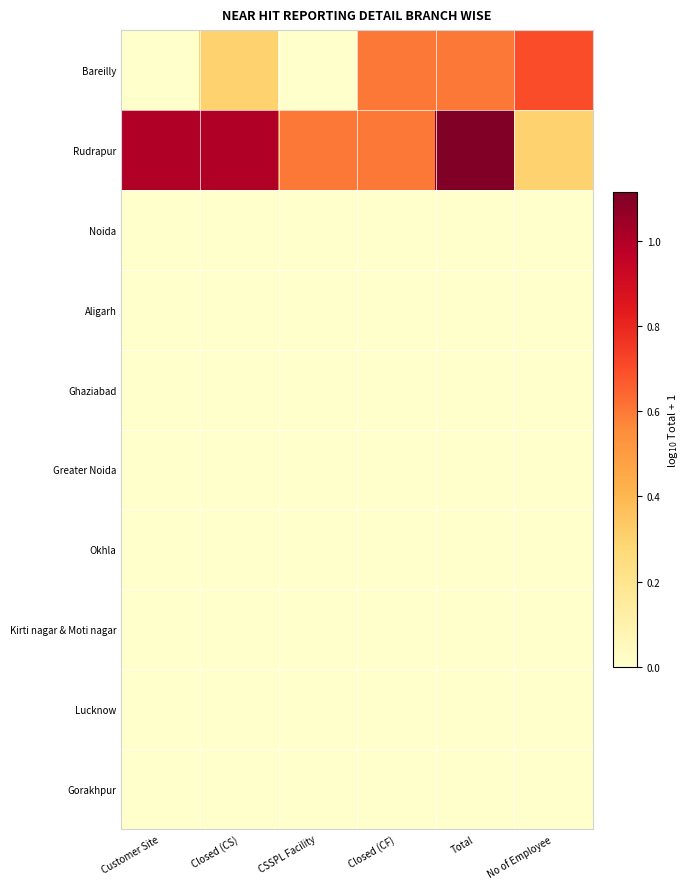

List the series in order of their peak value, lowest first.

Noida, Aligarh, Ghaziabad, Greater Noida, Okhla, Kirti nagar & Moti nagar, Lucknow, Gorakhpur, Bareilly, Rudrapur